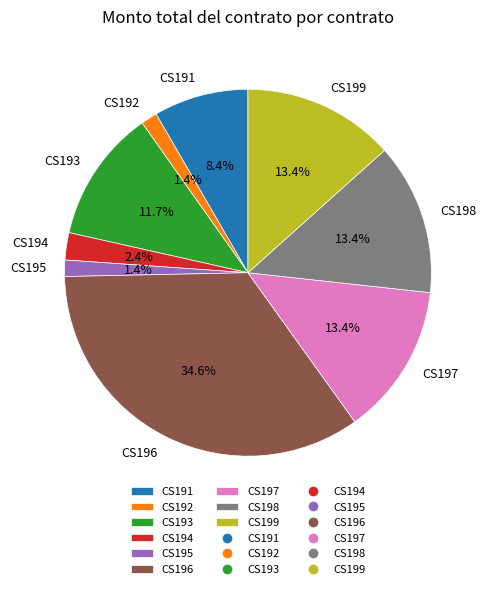

What percentage is the CS195 slice, to the nearest percent?

1%